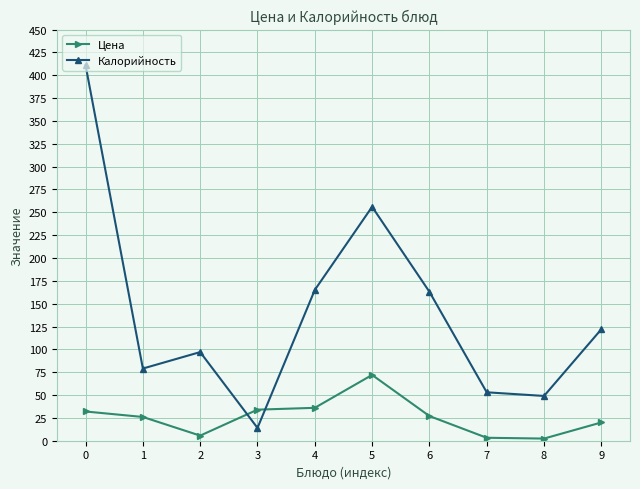

In Калорийность, how many points are higher than both neighbors (excluding endpoints)?

2